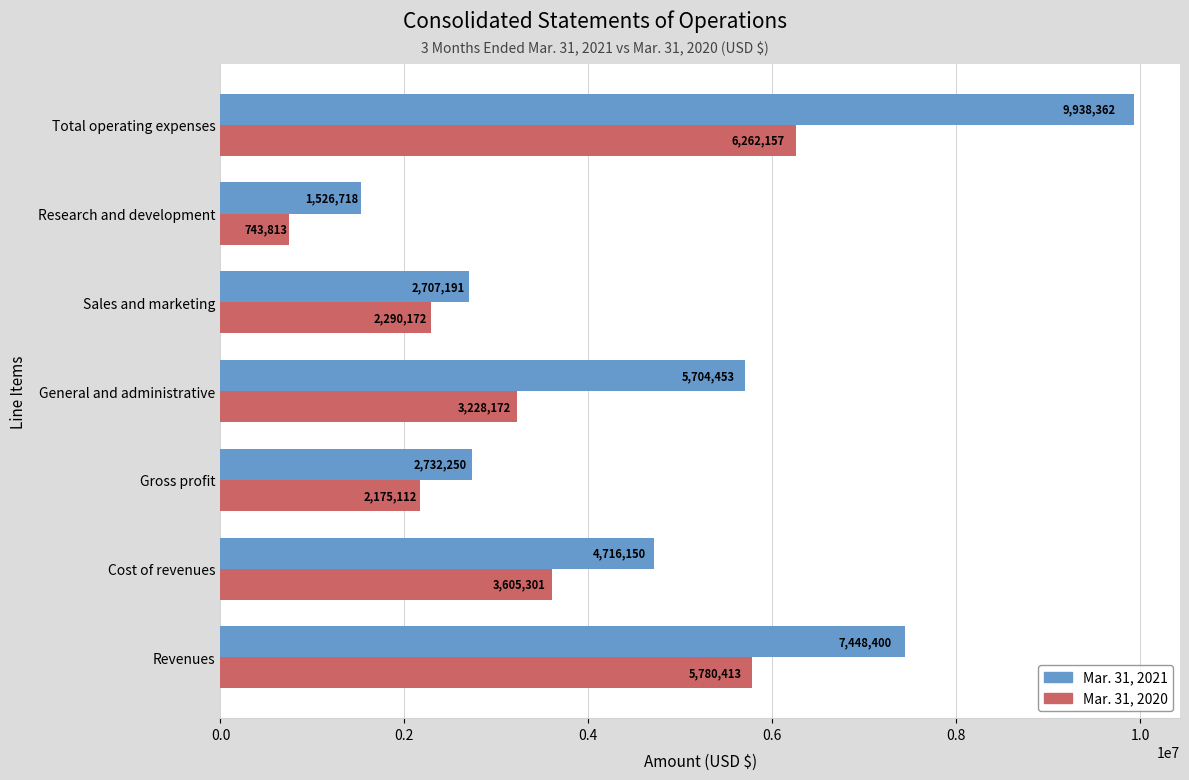

What is the difference between the maximum and minimum values in the Mar. 31, 2021 series?

8411644